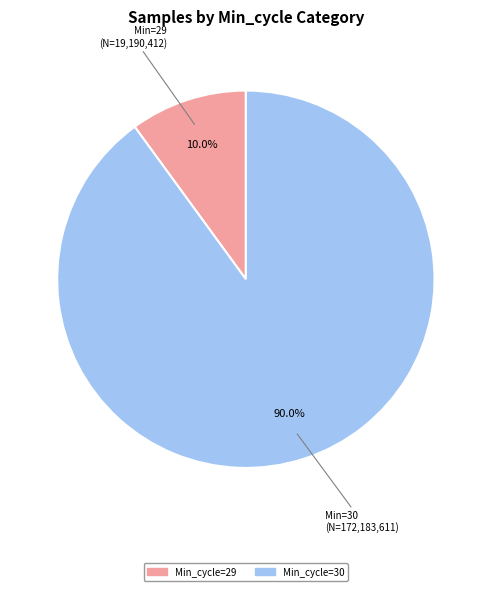

Does any single category account for the majority?

Yes